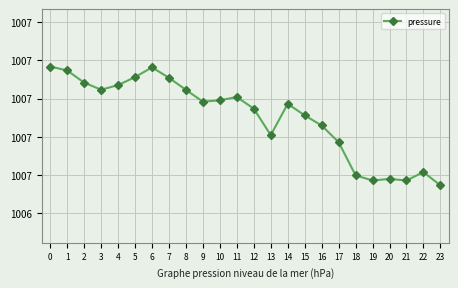

Which has a higher value, 11 or 5?

5